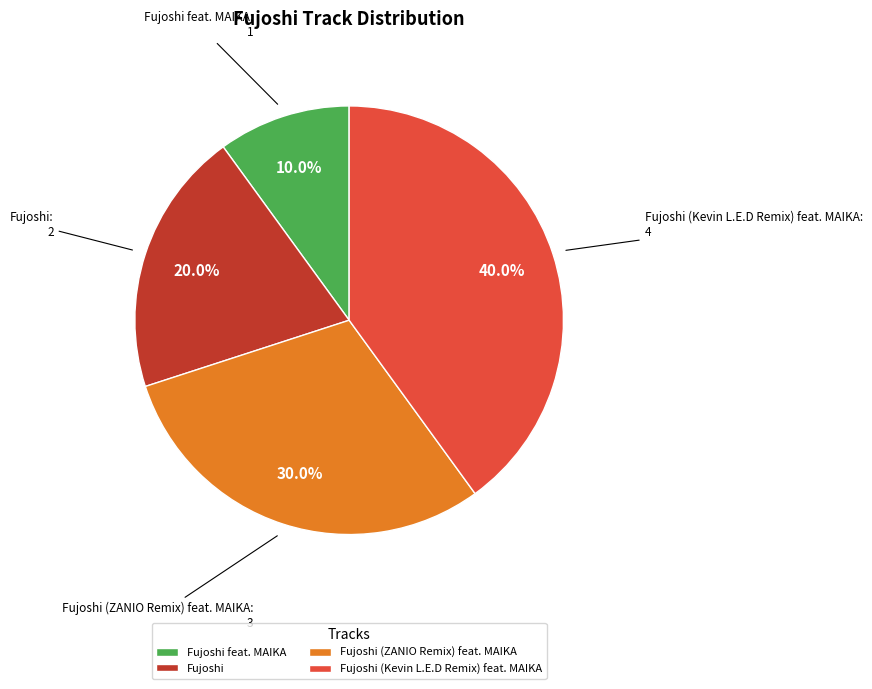

Between Fujoshi feat. MAIKA and Fujoshi, which is larger?

Fujoshi